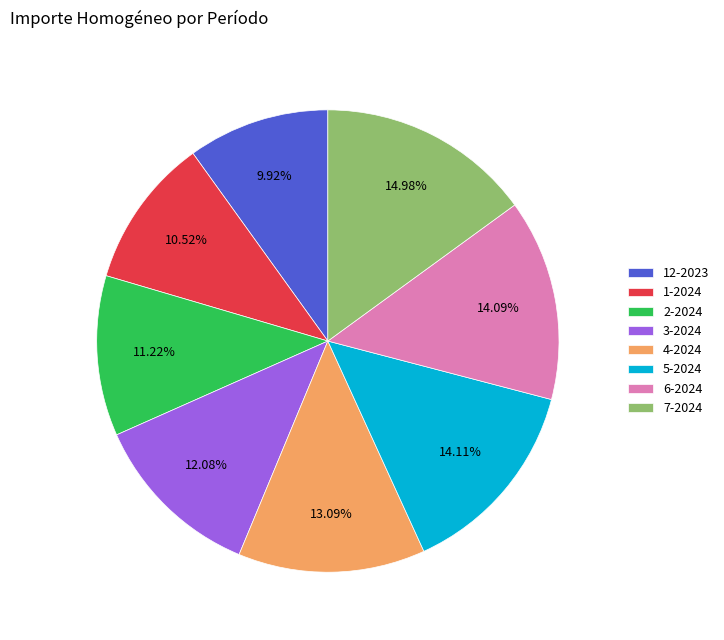

Does any single category account for the majority?

No